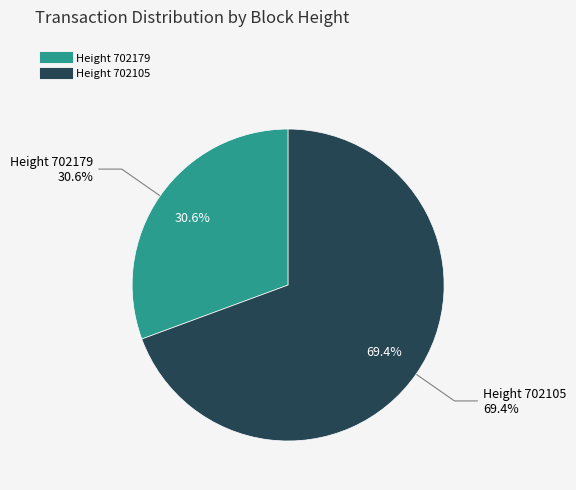

How many segments does this pie chart have?

2